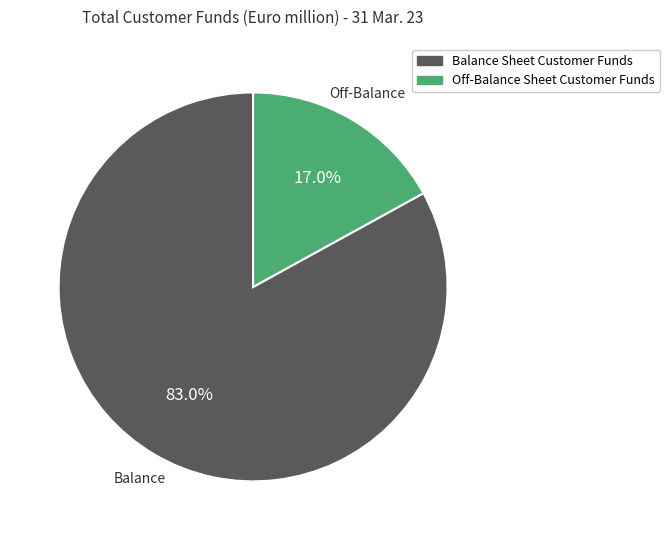

To the nearest percent, what is the combined percentage of Off-Balance Sheet Customer Funds and Balance Sheet Customer Funds?

100%